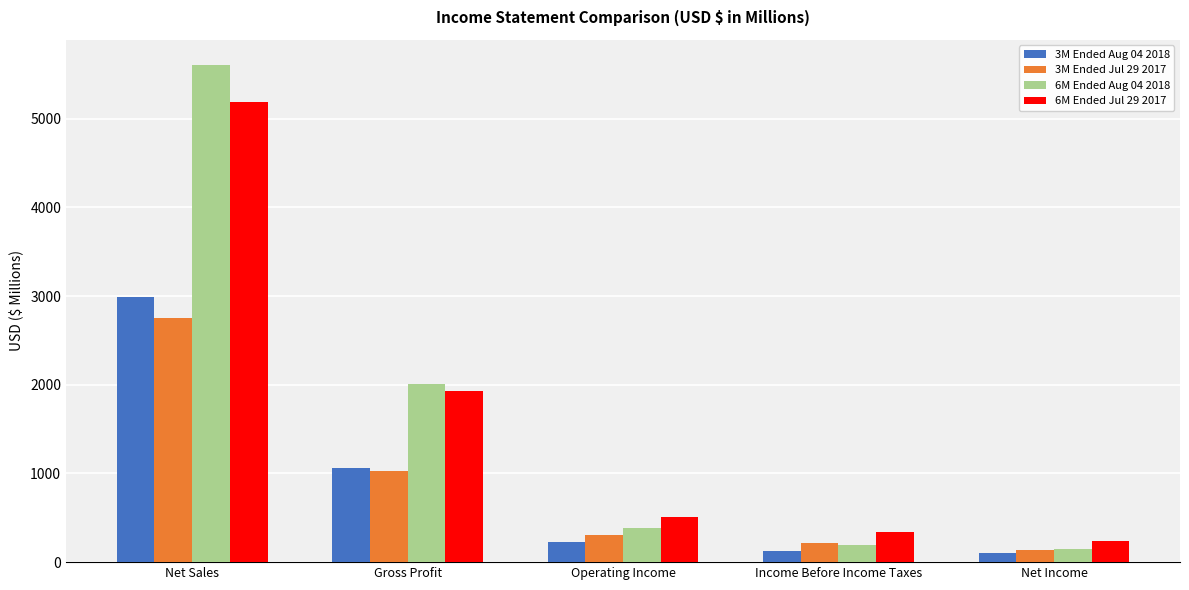

Reading left to right, what are all the values shown in this chart?

3M Ended Aug 04 2018: Net Sales=2984	Gross Profit=1059	Operating Income=228	Income Before Income Taxes=129	Net Income=99
3M Ended Jul 29 2017: Net Sales=2755	Gross Profit=1028	Operating Income=301	Income Before Income Taxes=217	Net Income=139
6M Ended Aug 04 2018: Net Sales=5610	Gross Profit=2003	Operating Income=383	Income Before Income Taxes=188	Net Income=147
6M Ended Jul 29 2017: Net Sales=5192	Gross Profit=1931	Operating Income=510	Income Before Income Taxes=336	Net Income=233